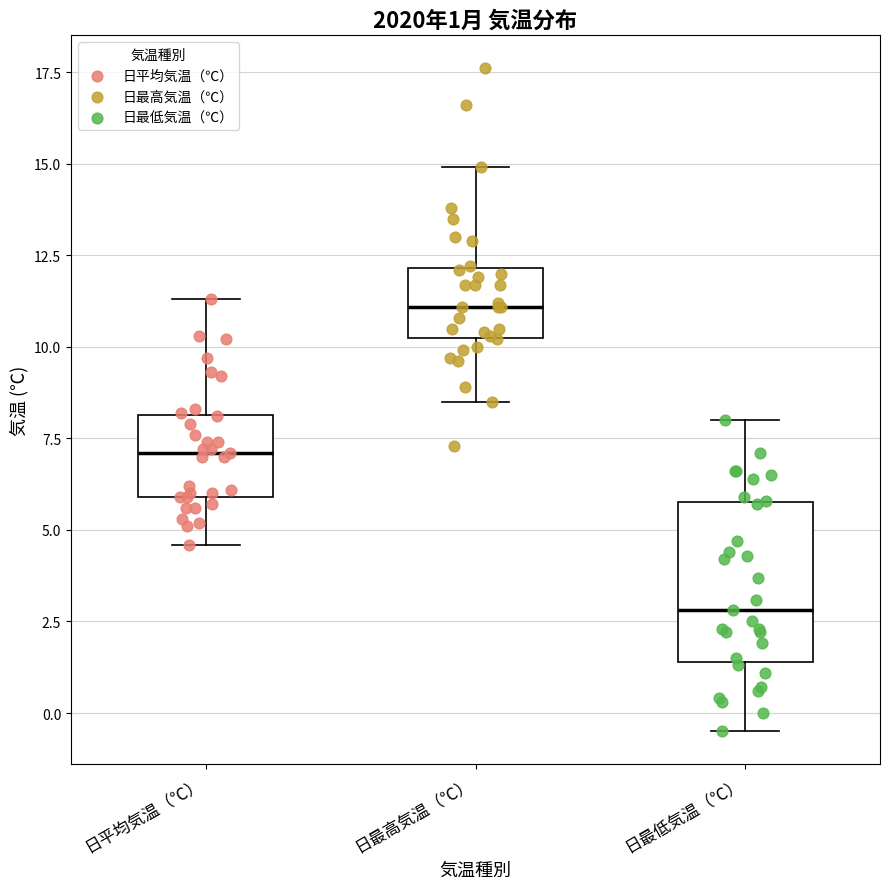

Which box is the tallest, from its lower edge to its upper edge?

日最低気温（℃）